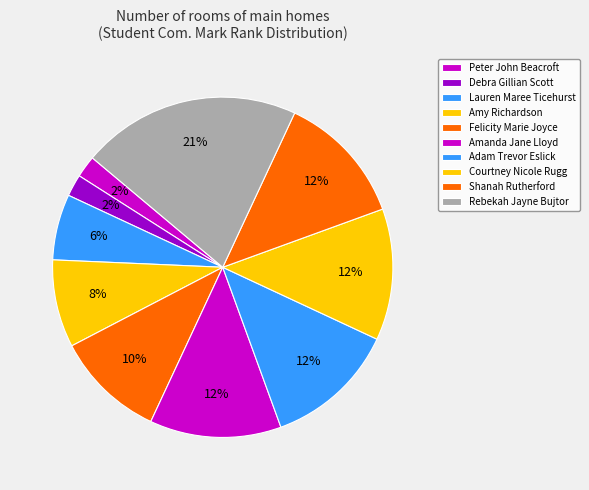

Between Rebekah Jayne Bujtor and Felicity Marie Joyce, which is larger?

Rebekah Jayne Bujtor